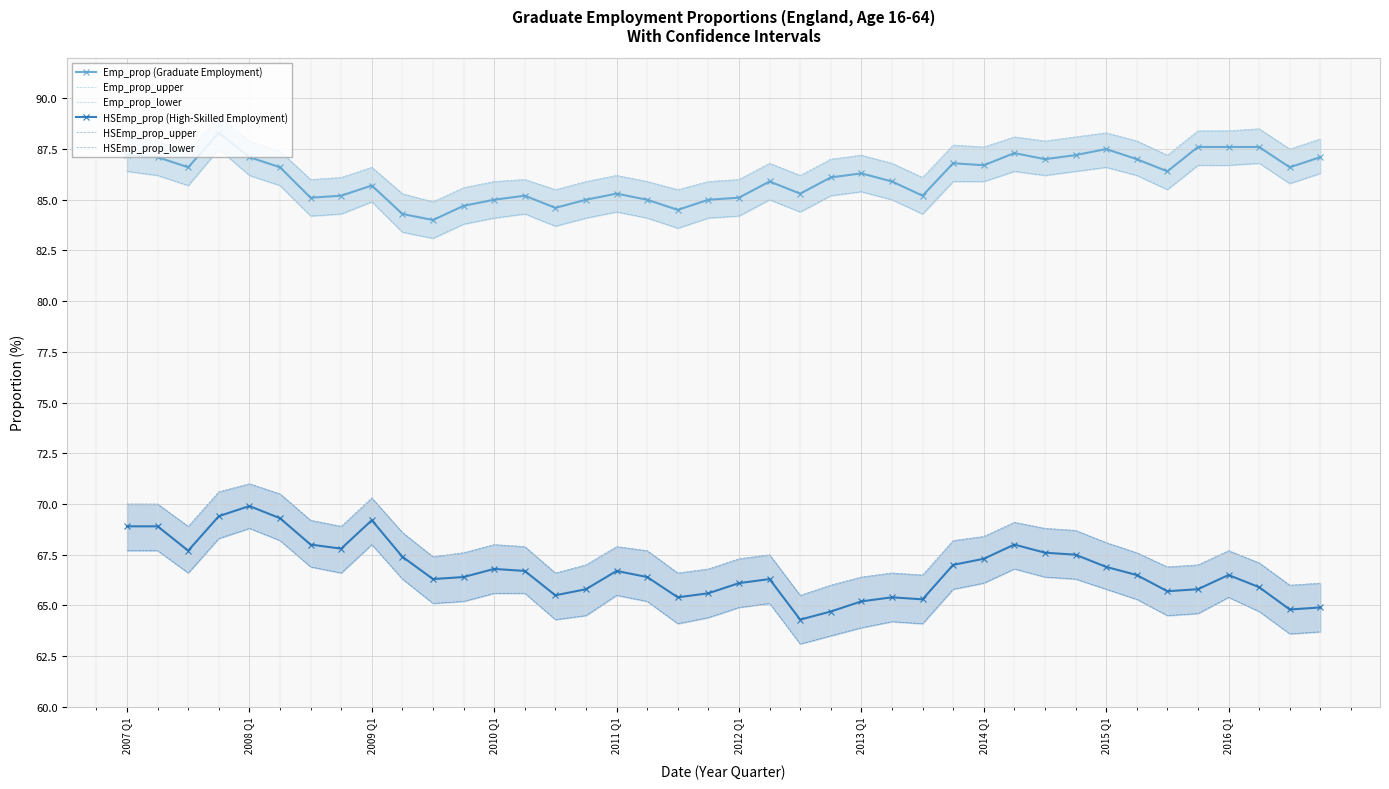

The value of Emp_prop (Graduate Employment) at 26 is 129.4. True or false?

False